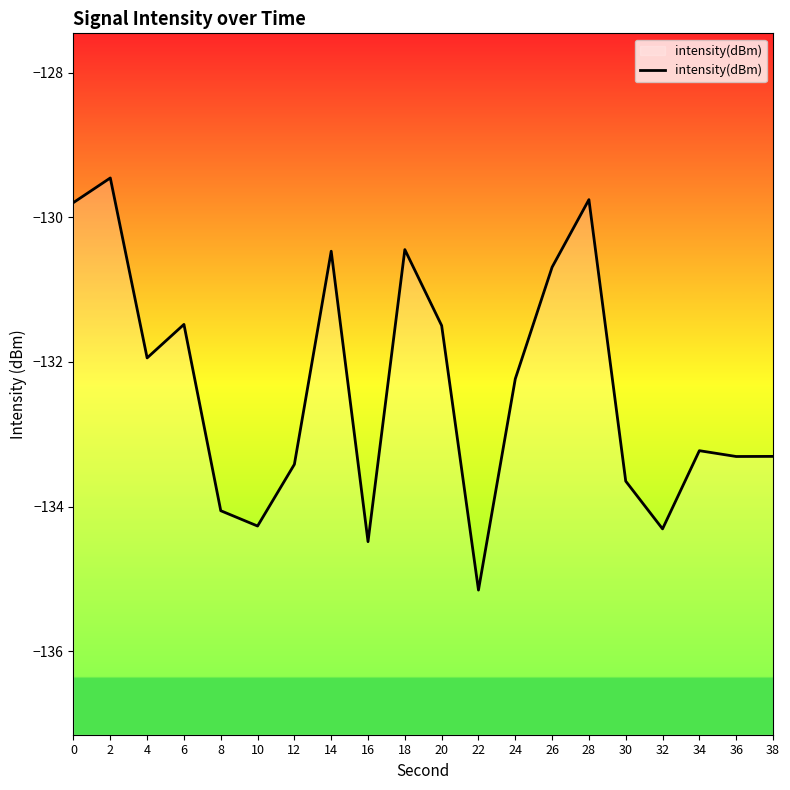

Rank the categories by value from lowest to highest.

22, 16, 32, 10, 8, 30, 12, 36, 38, 34, 24, 4, 20, 6, 26, 14, 18, 0, 28, 2